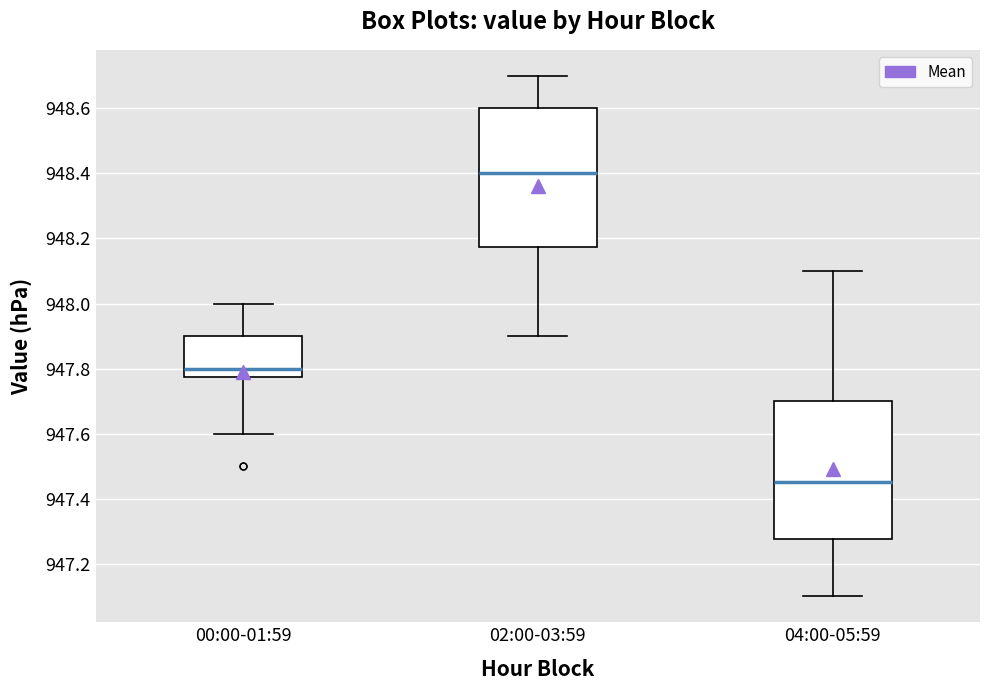

Reading left to right, read every box against the y-axis: the position of its median line, the range the box covers, and the ends of its whiskers. The values are not printed on the chart, so give them approximately, as read against the axis.

00:00-01:59: median 947.80, box 947.78 to 947.90, whiskers 947.60 to 948.00
02:00-03:59: median 948.40, box 948.18 to 948.60, whiskers 947.90 to 948.70
04:00-05:59: median 947.46, box 947.28 to 947.70, whiskers 947.10 to 948.10